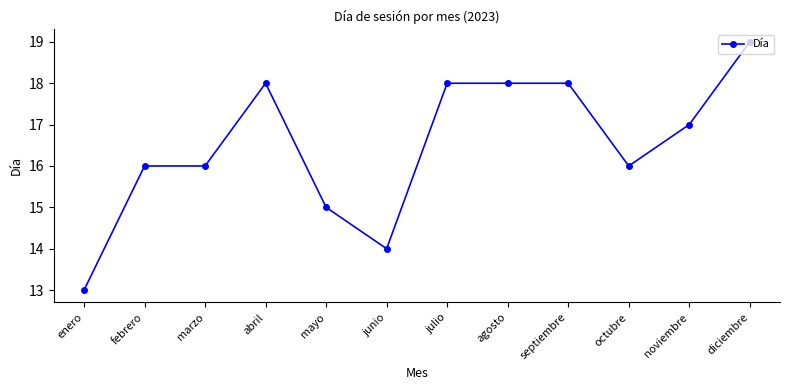

How many lines are shown in the chart?

1